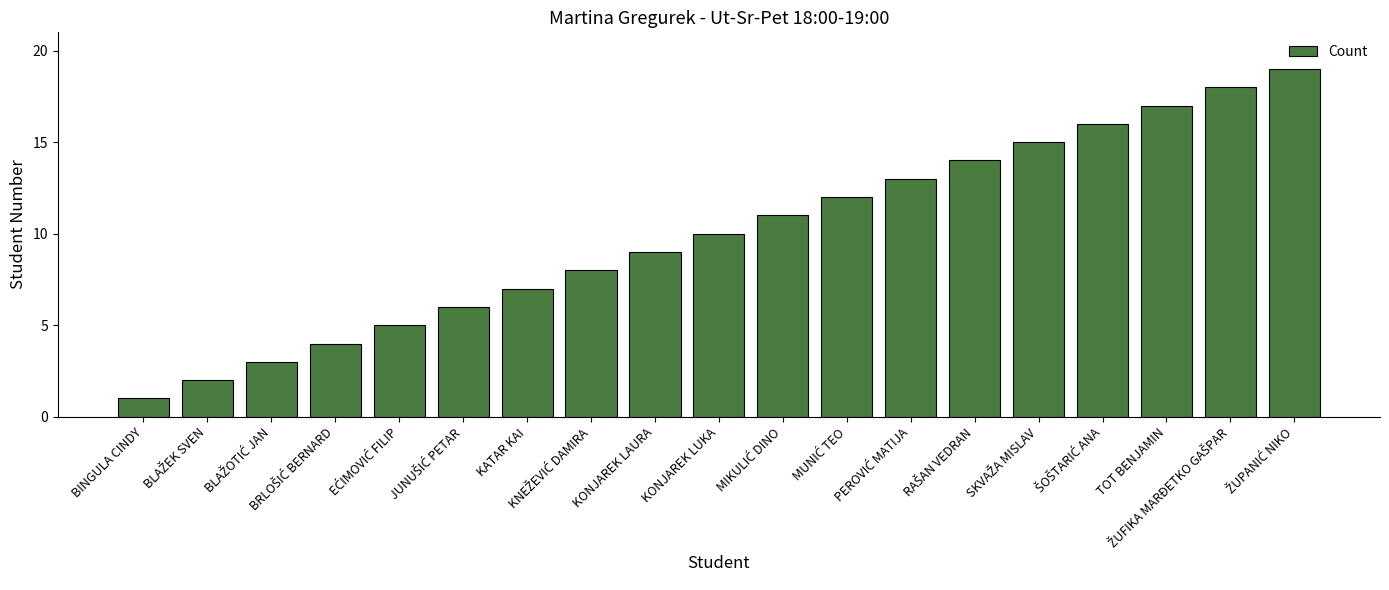

The value at KATAR KAI is 11. True or false?

False